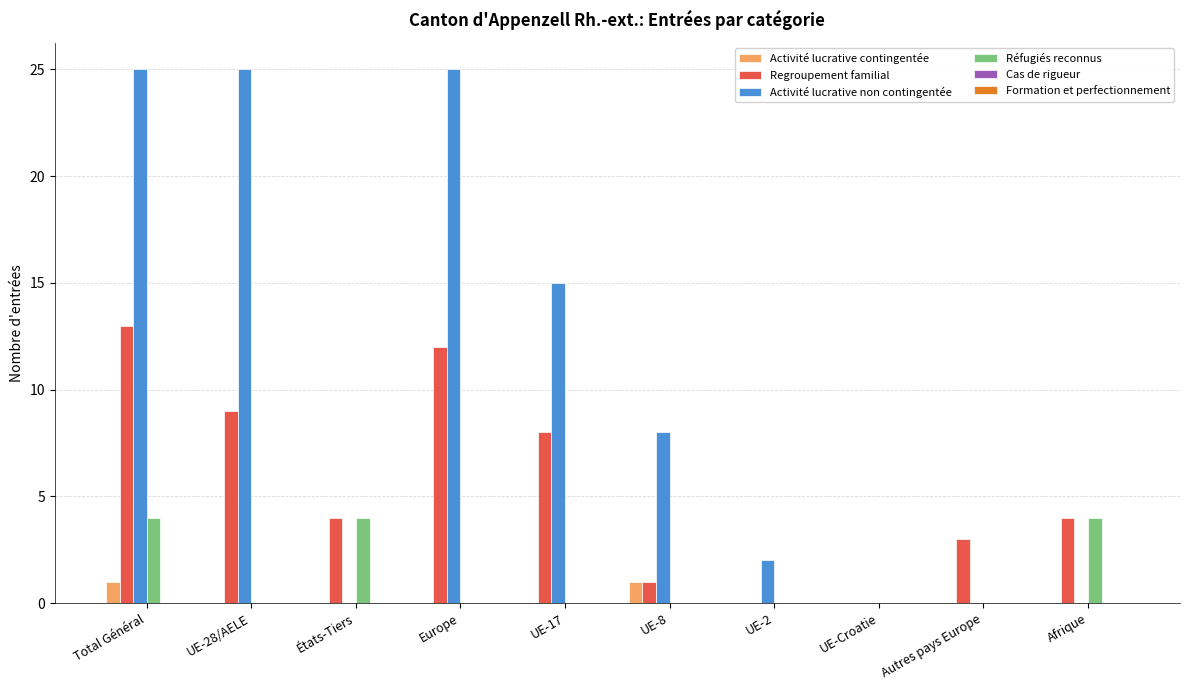

Read the Regroupement familial value at États-Tiers.

4